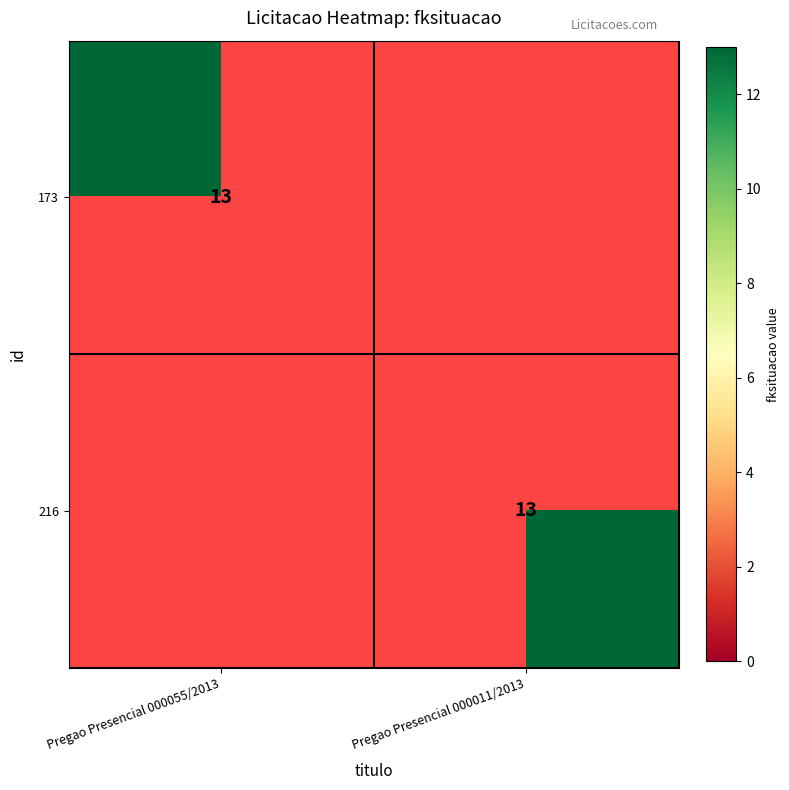

Is it true that 216 equals 13 at Pregao Presencial 000011/2013?

True